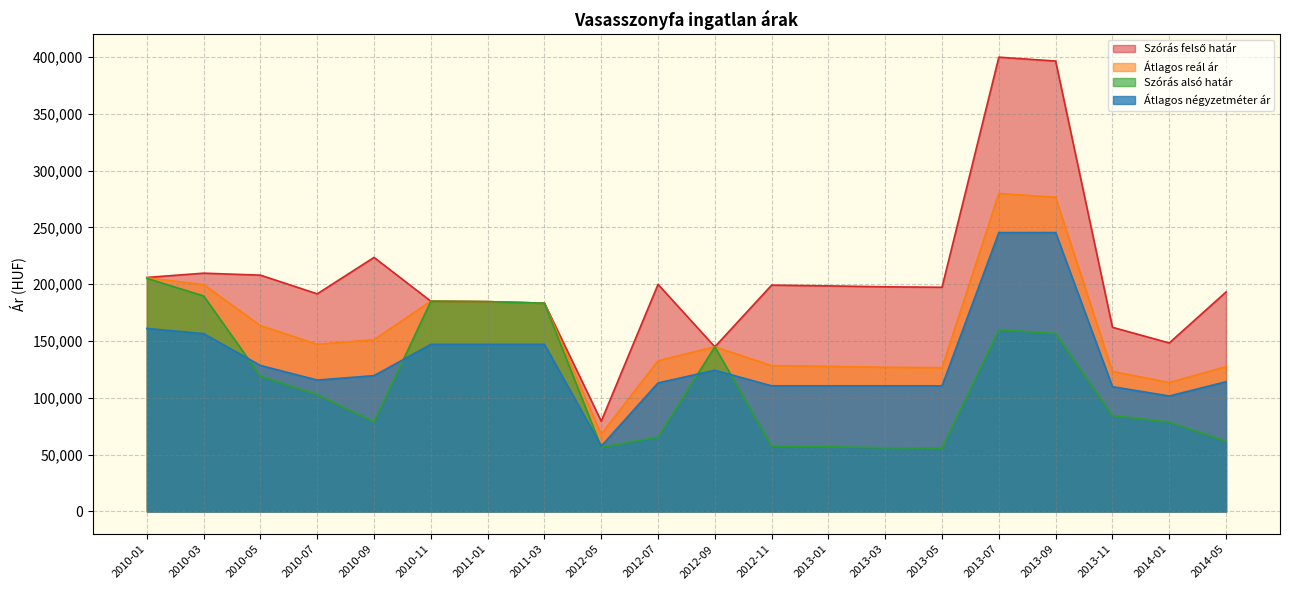

How many lines are shown in the chart?

4